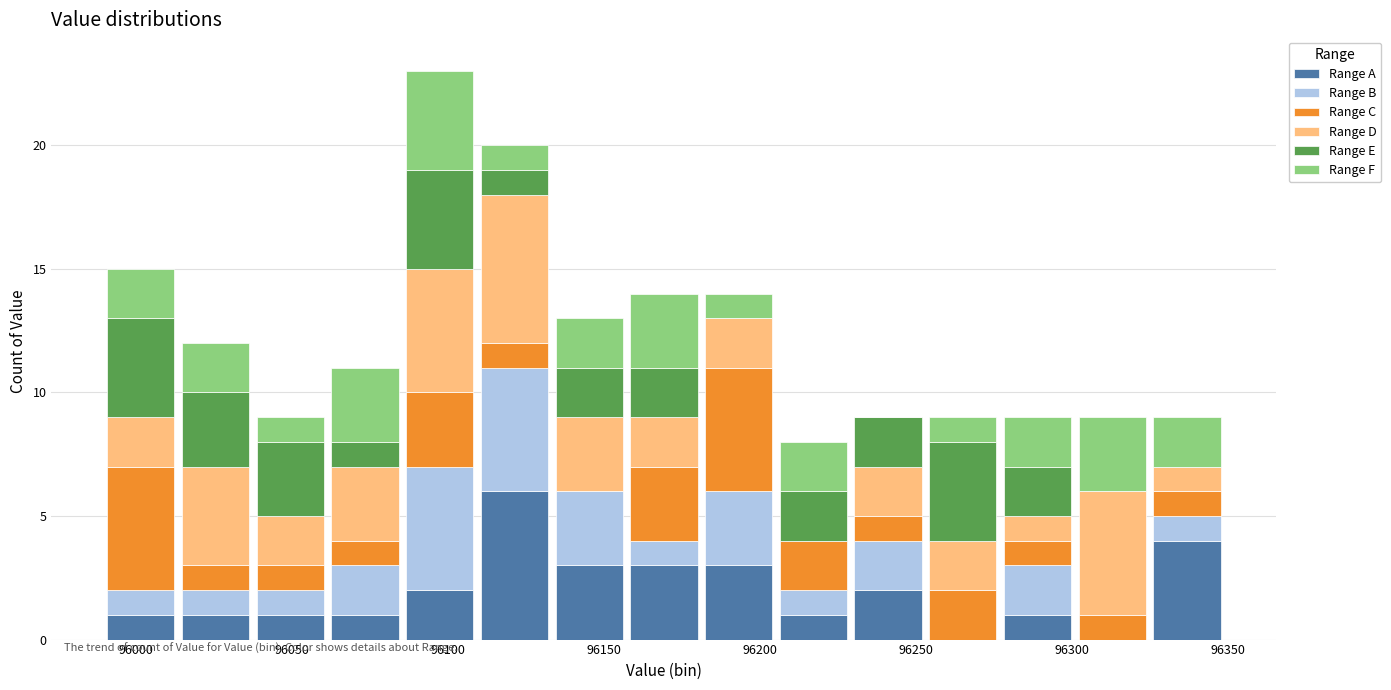

Which range on the x-axis has the tallest stacked bar (by total height)?

96085 to 96110